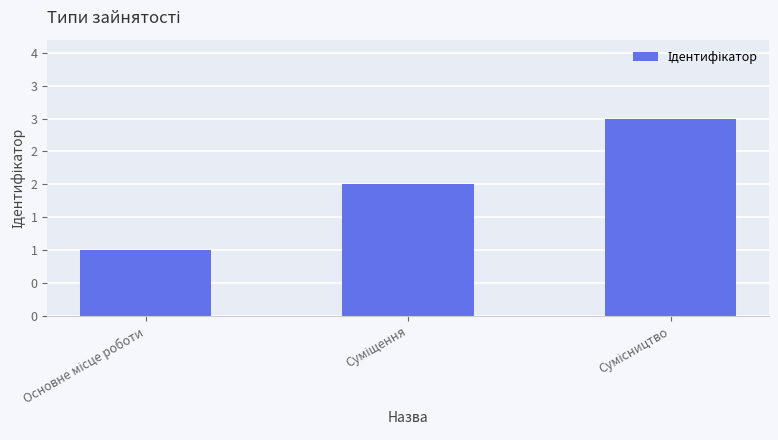

Reading left to right, list all the values displayed in this chart.

1	2	3